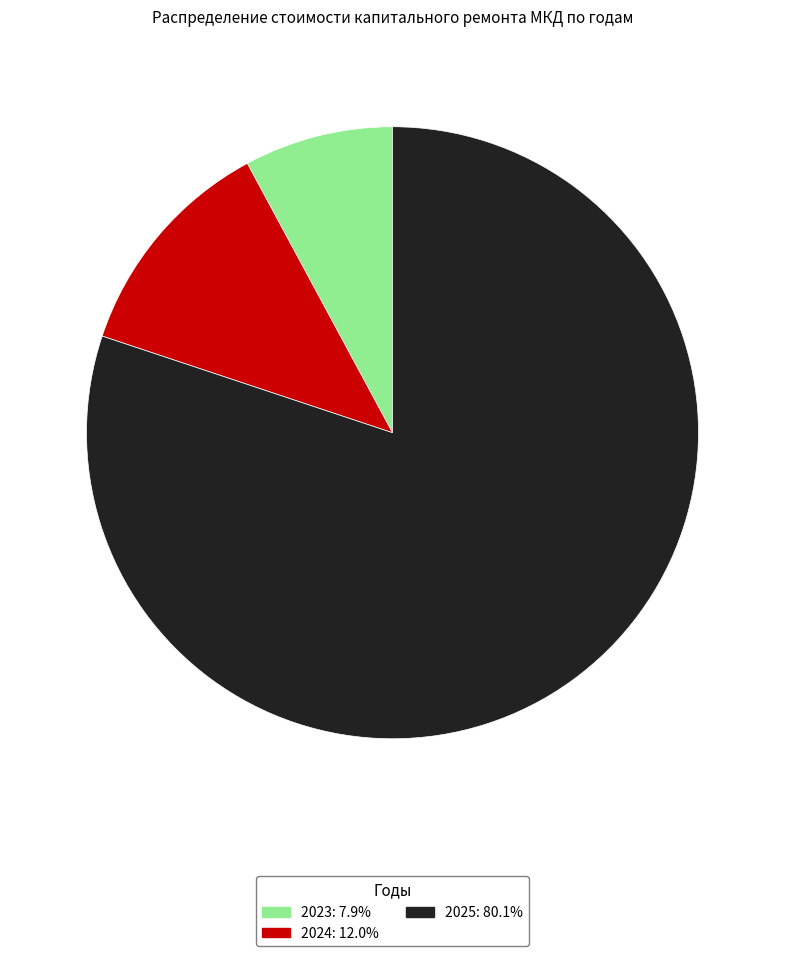

The 2024 slice represents 18% of the pie. True or false?

False